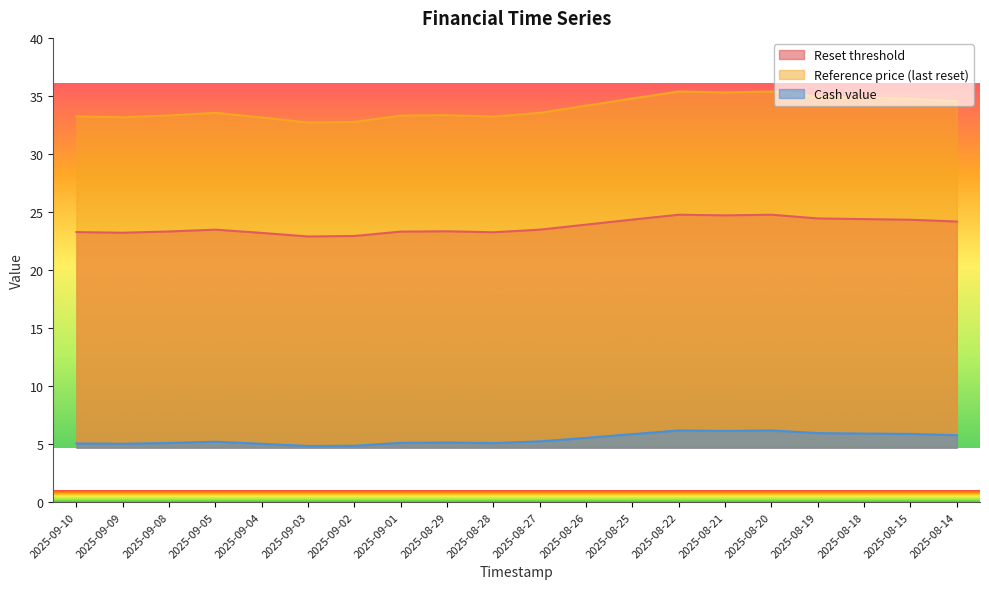

What is the sum of the Cash value values at 2025-09-09 and 2025-08-15?

10.9